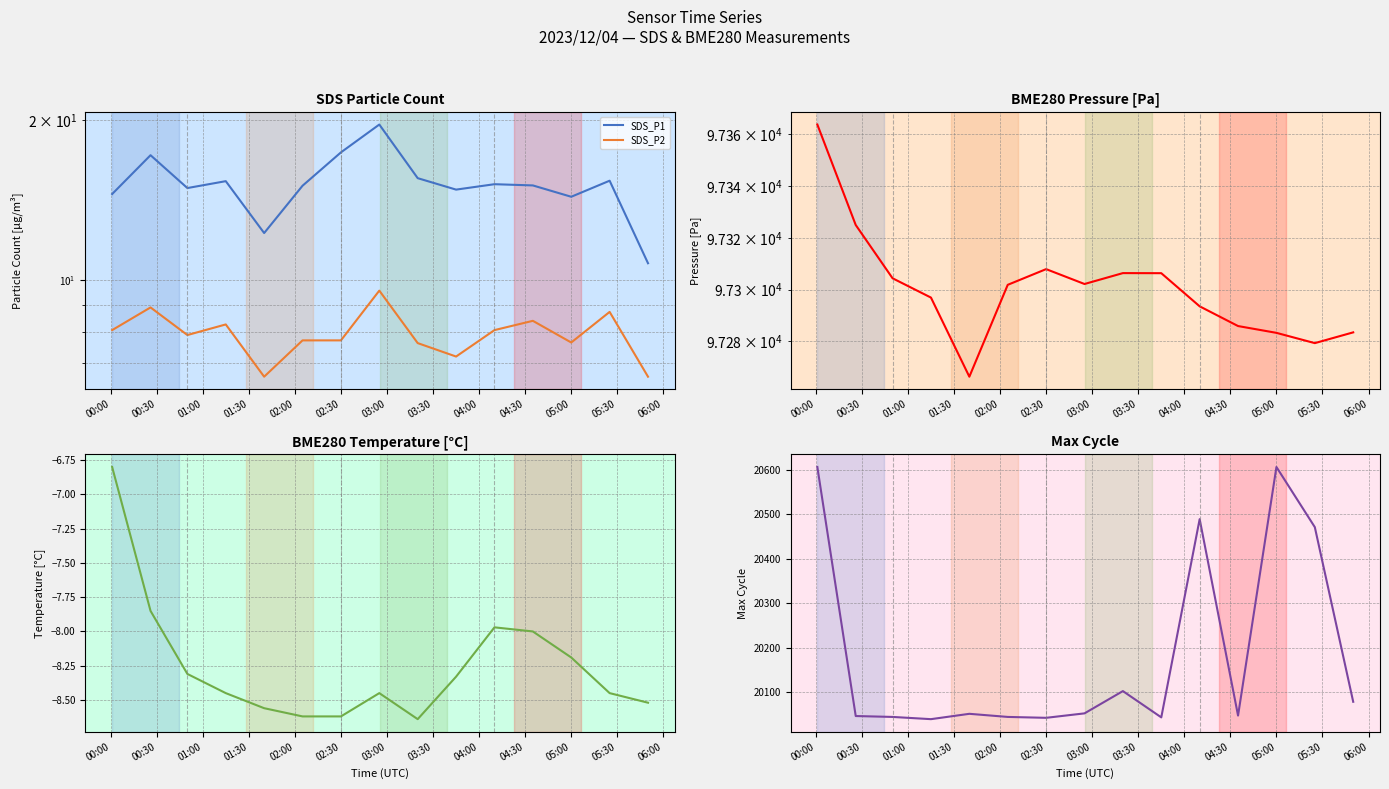

True or false: SDS_P1 and Max_cycle intersect in this chart.

False